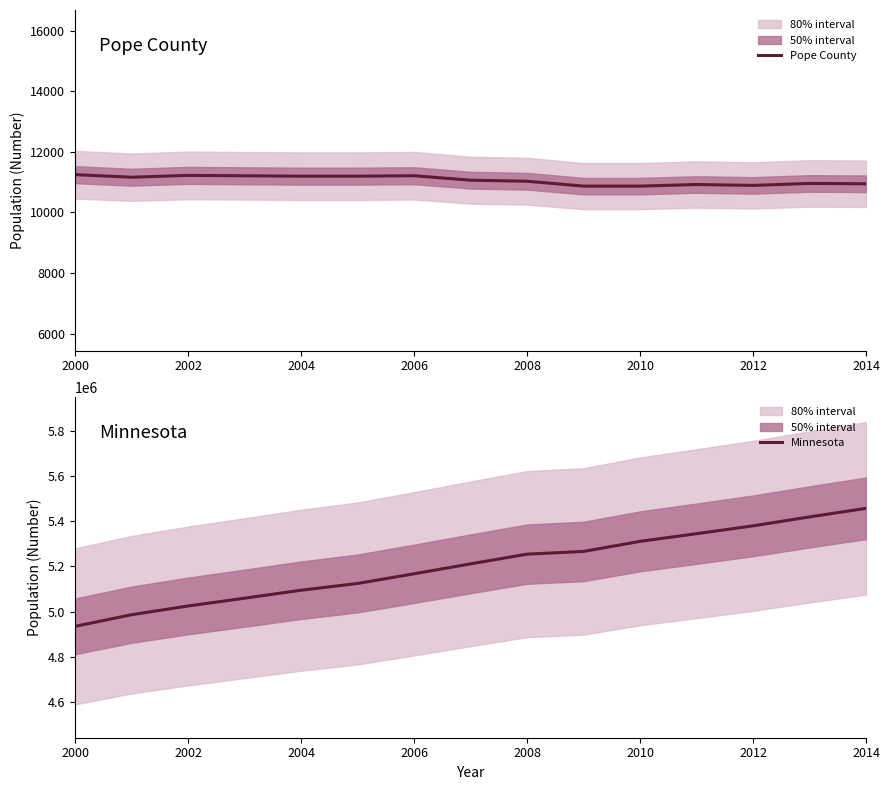

Where does the Pope County series first go above 11065?

2000